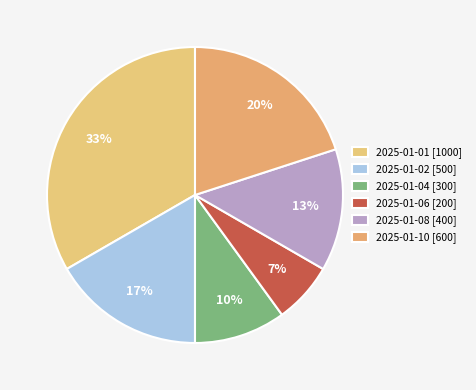

What is the largest slice in the pie chart?

2025-01-01